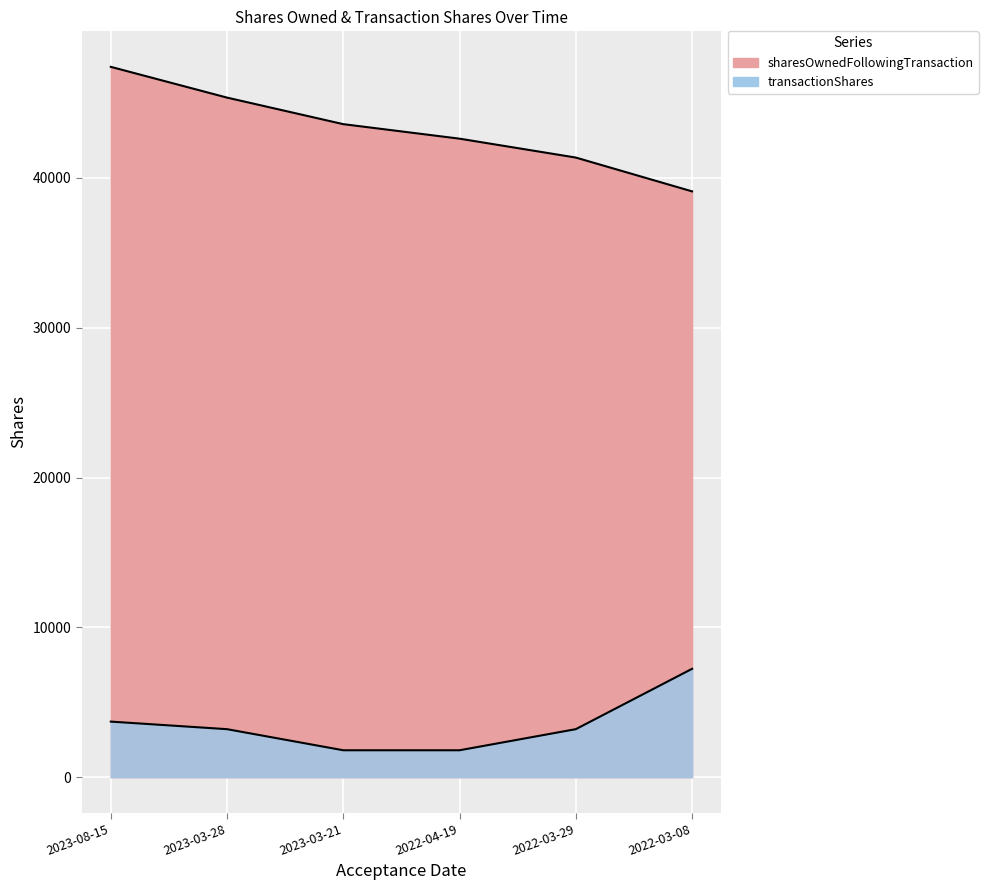

What is the label of the 2nd point from the right?

2023-03-28